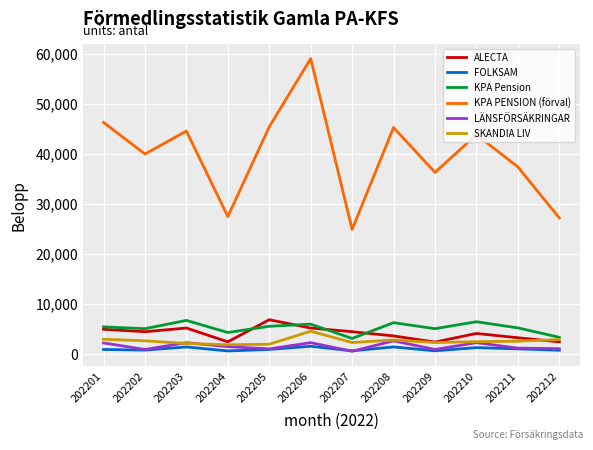

Is this an area chart (filled region under the line)?

No